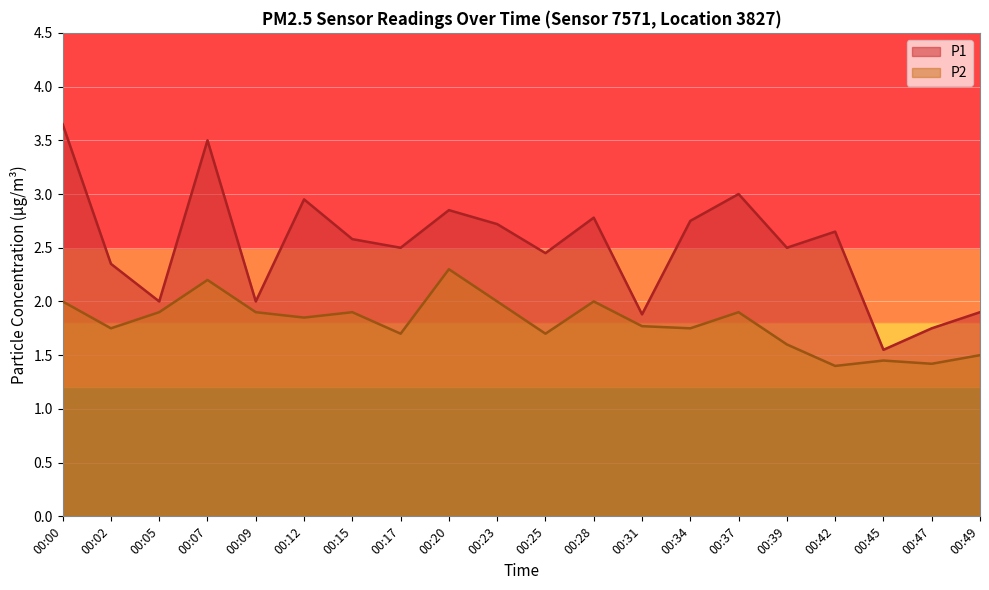

Reading left to right, what are all the values shown in this chart?

P1: 3.6	2.4	2.0	3.5	2.0	3.0	2.6	2.5	2.9	2.7	2.5	2.8	1.9	2.8	3.0	2.5	2.6	1.6	1.8	1.9
P2: 2.0	1.8	1.9	2.2	1.9	1.9	1.9	1.7	2.3	2.0	1.7	2.0	1.8	1.8	1.9	1.6	1.4	1.4	1.4	1.5